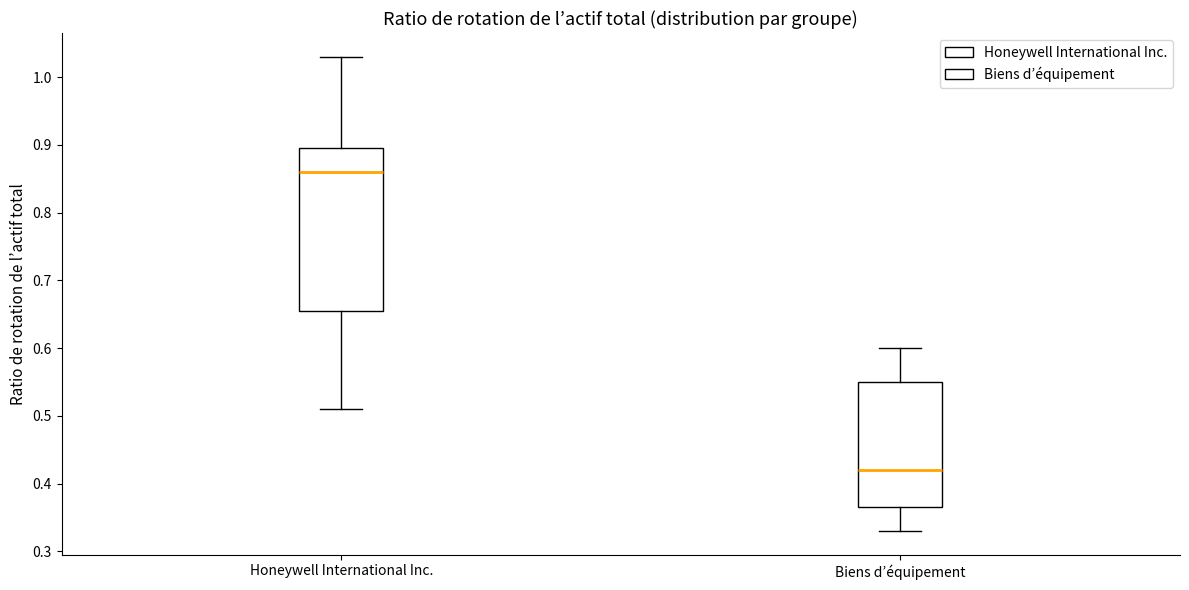

Reading left to right, read every box against the y-axis: the position of its median line, the range the box covers, and the ends of its whiskers. The values are not printed on the chart, so give them approximately, as read against the axis.

Honeywell International Inc.: median 0.86, box 0.66 to 0.90, whiskers 0.51 to 1.03
Biens d’équipement: median 0.42, box 0.37 to 0.55, whiskers 0.33 to 0.60